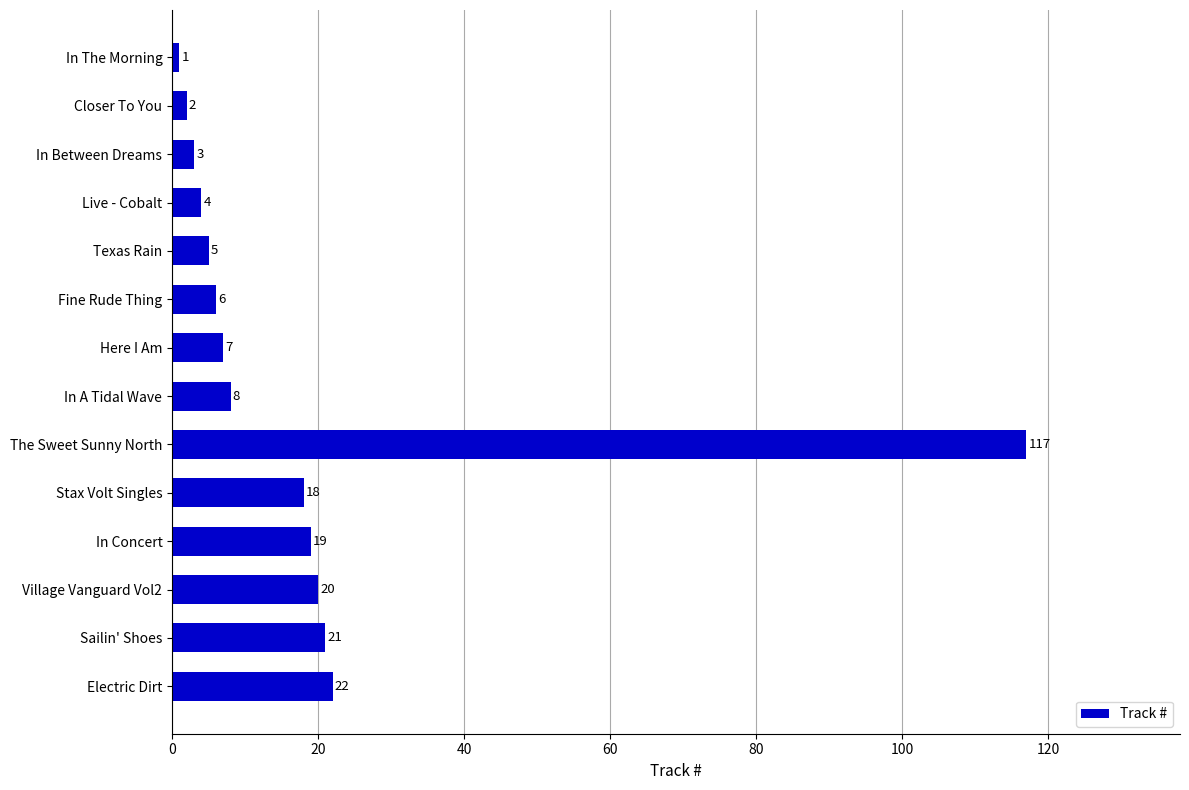

What is the difference between the second highest and minimum values?

21